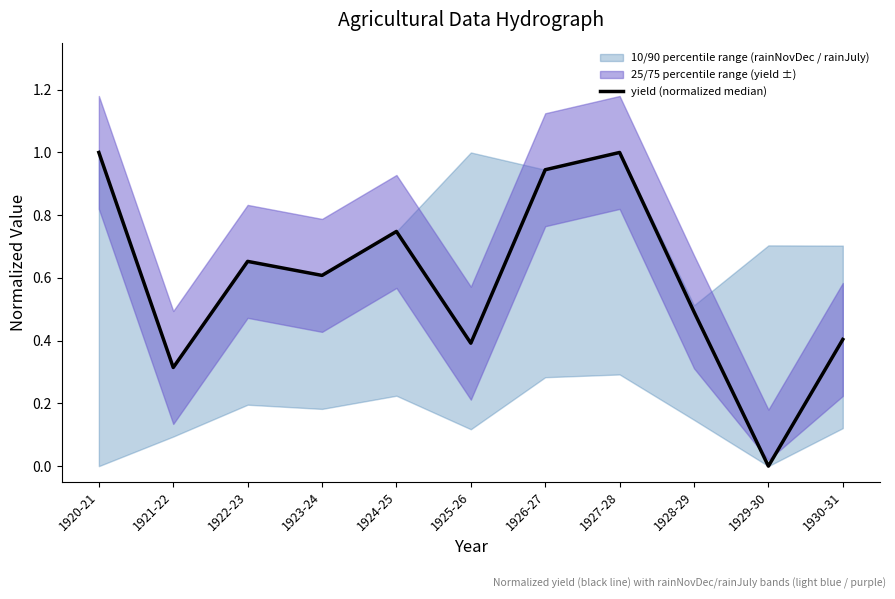

What is the difference between the maximum and second lowest values?

0.7